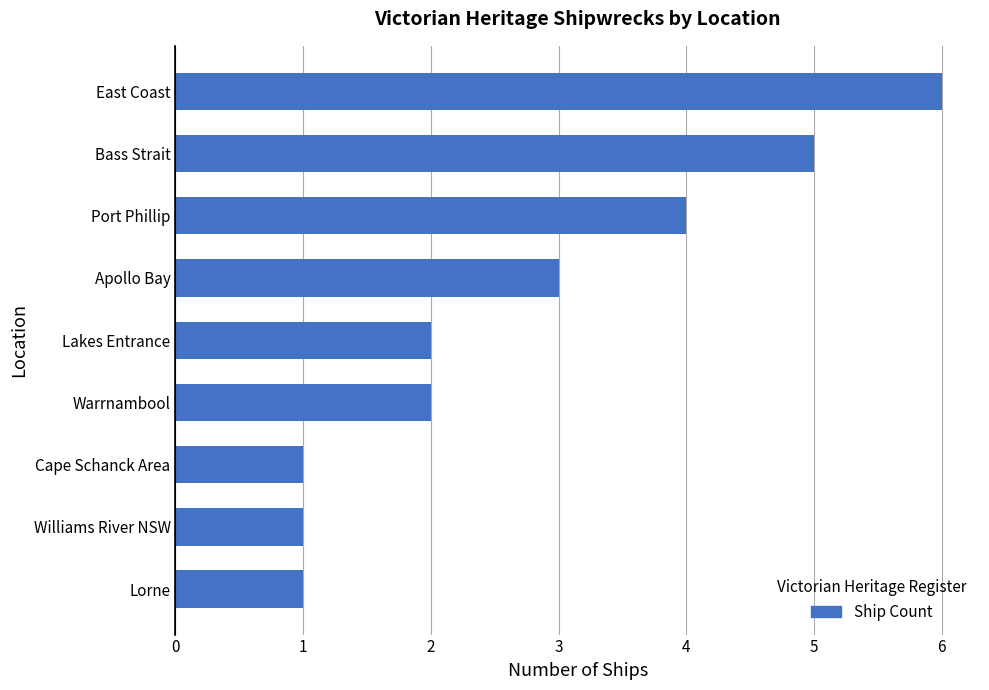

What is the average value?

3